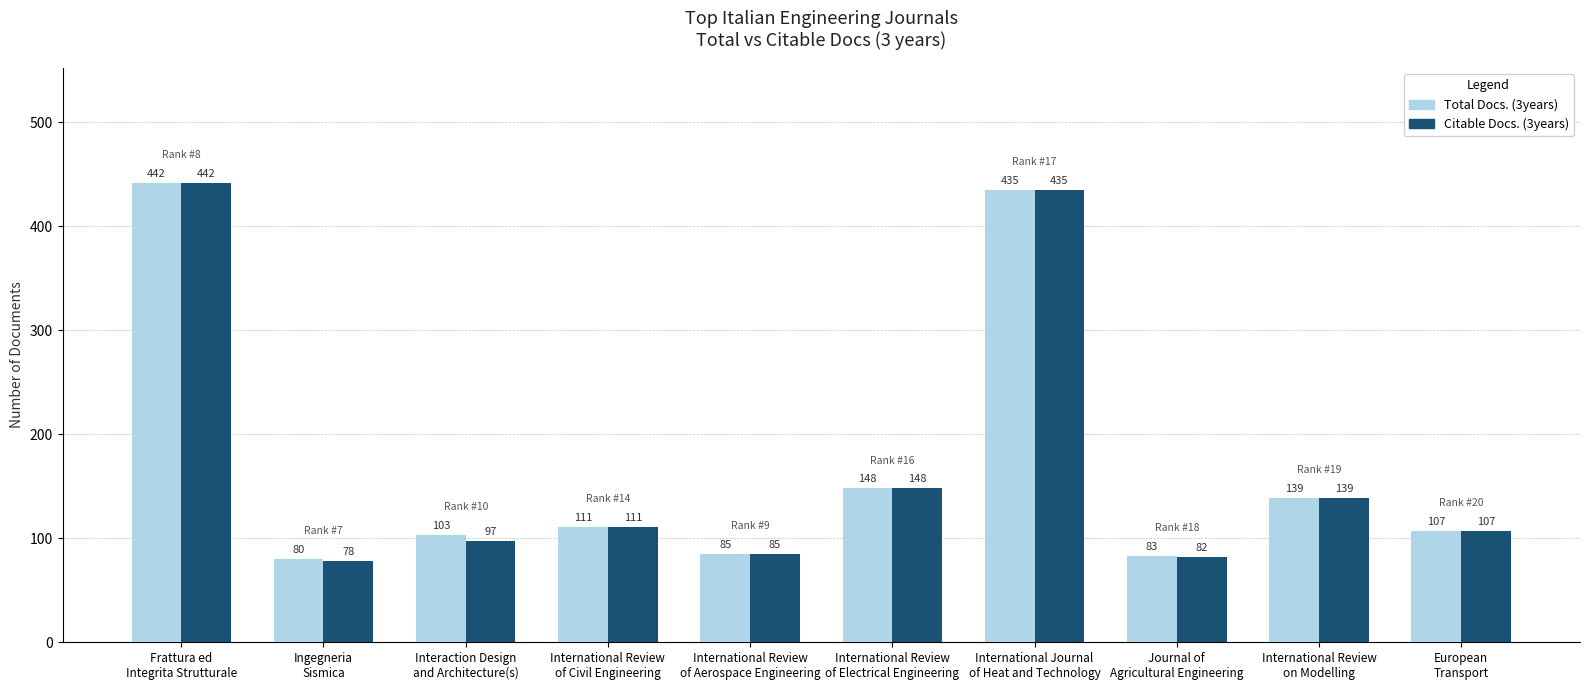

What position from the left is International Journal
of Heat and Technology?

7